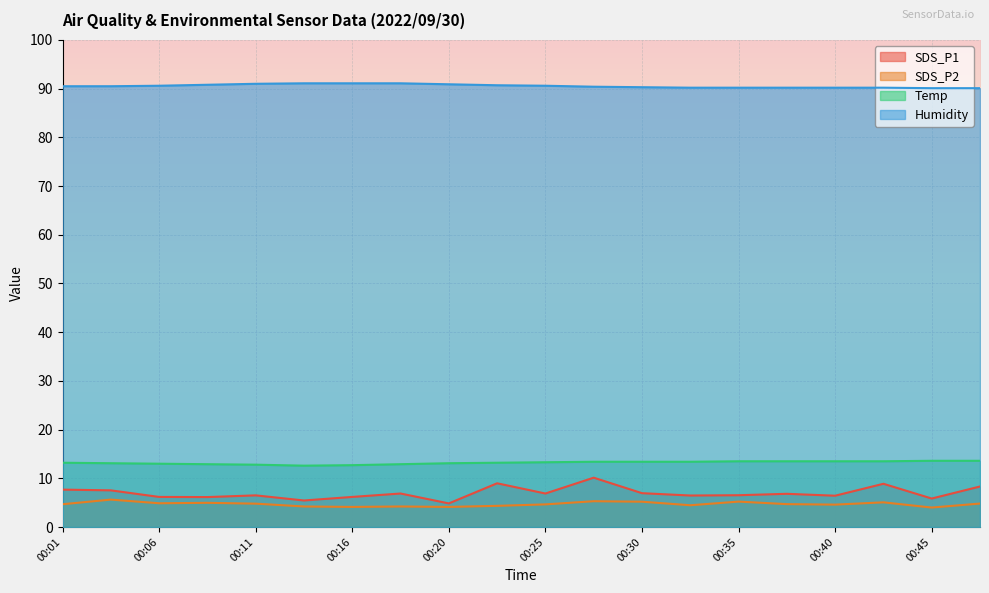

How many data points in SDS_P2 are above 4?

19